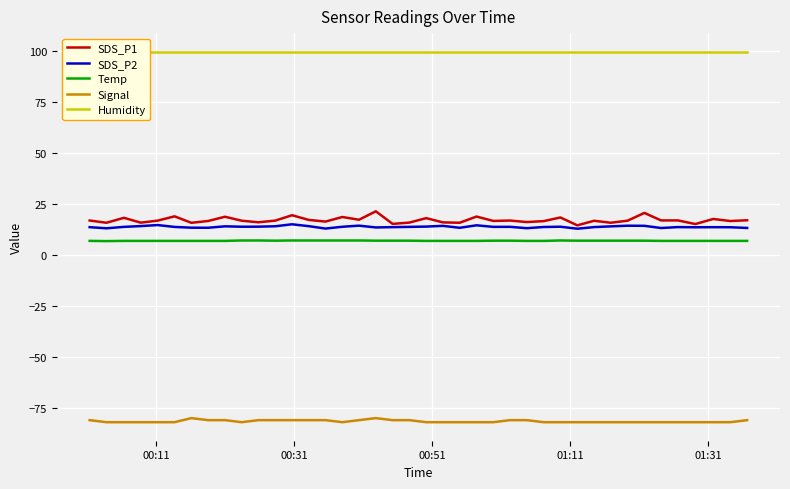

True or false: SDS_P1 and Signal intersect in this chart.

False